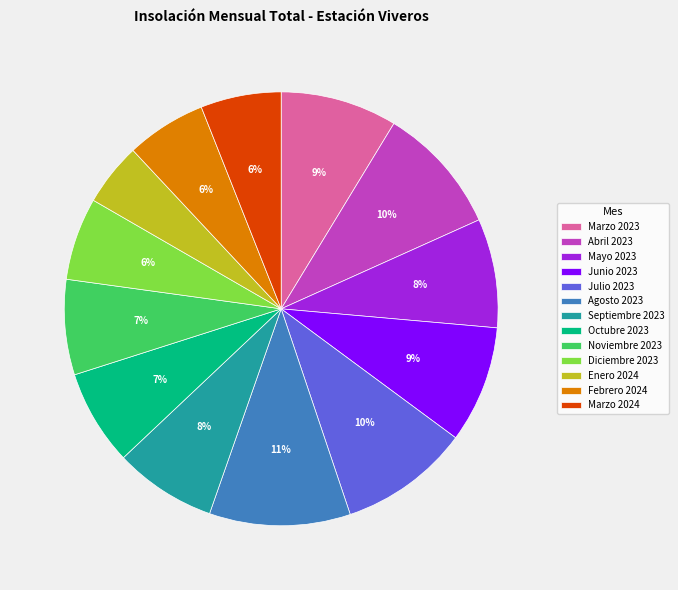

To the nearest percent, what is the difference between the largest and smallest slice percentages?

6%